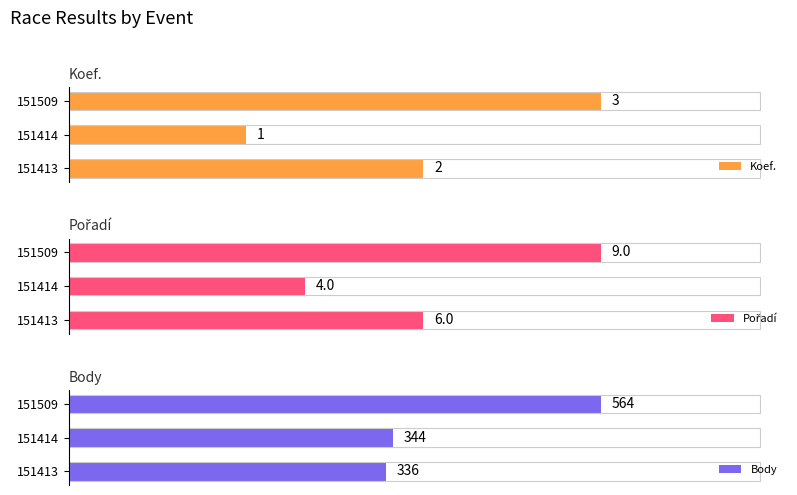

Reading left to right, transcribe all the data shown in this chart.

Koef.: 2	1	3
Pořadí: 6	4	9
Body: 336	344	564